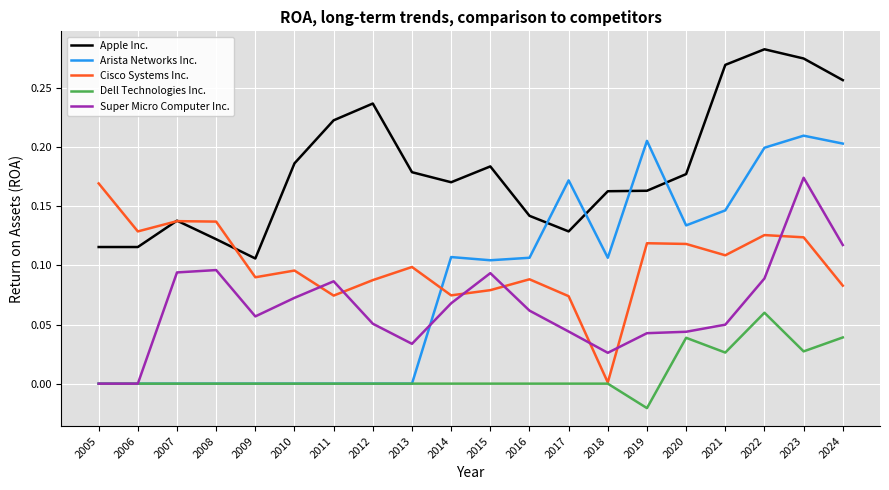

At which category does Apple Inc. reach its first local peak?

2007